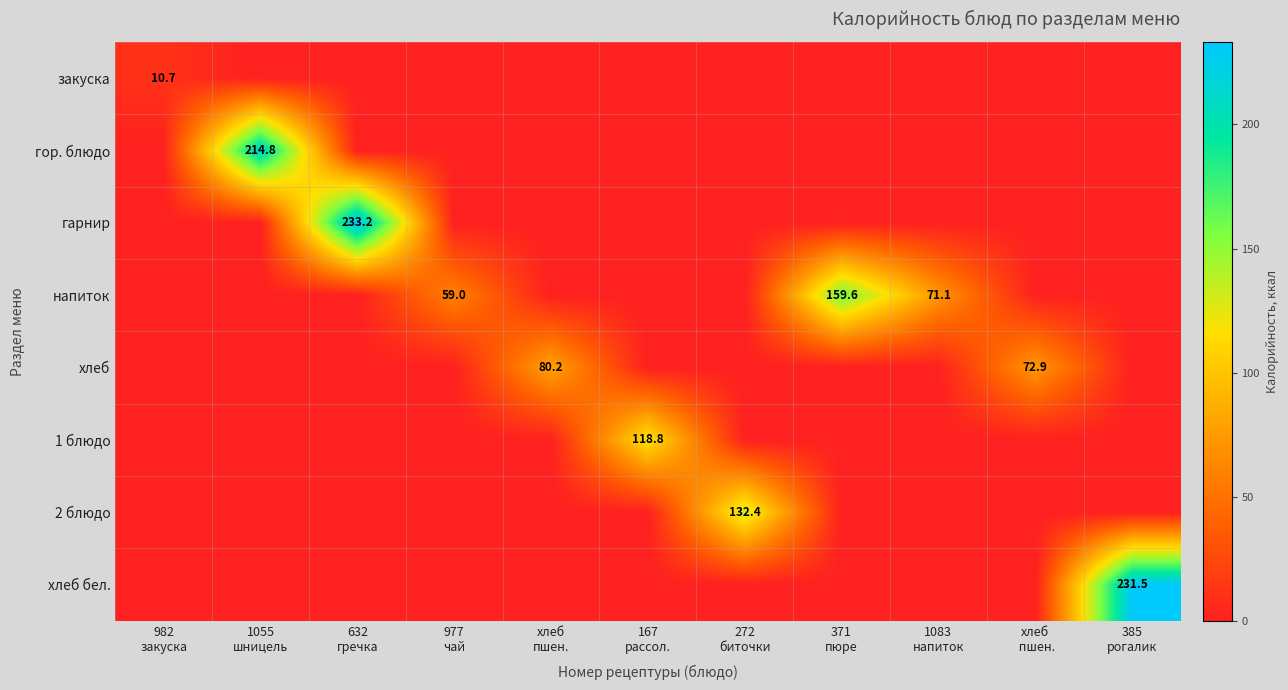

Is it true that гор. блюдо equals -67.9 at 272 биточки?

False